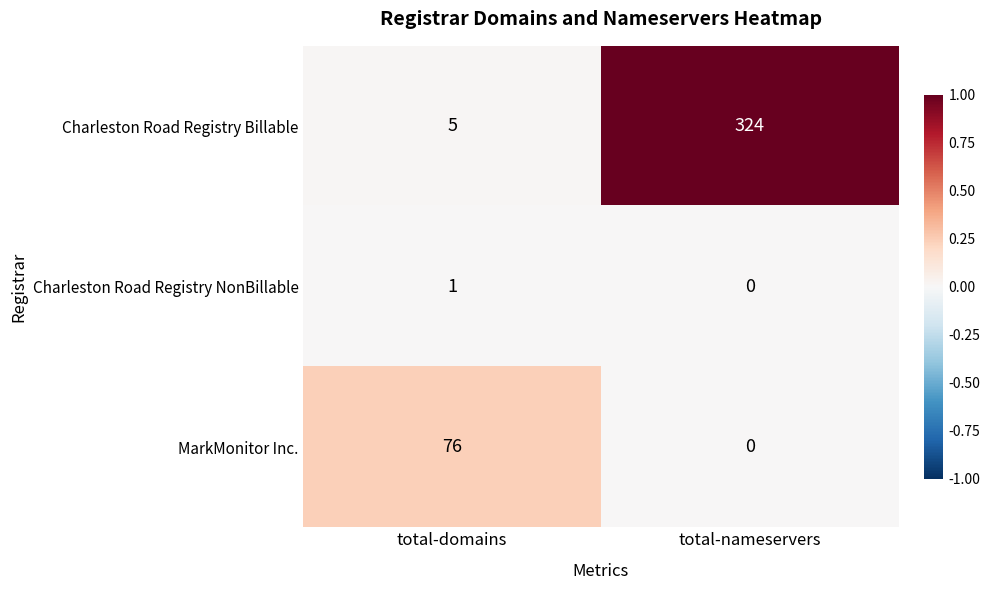

At which category does the chart reach its minimum across all series?

total-nameservers